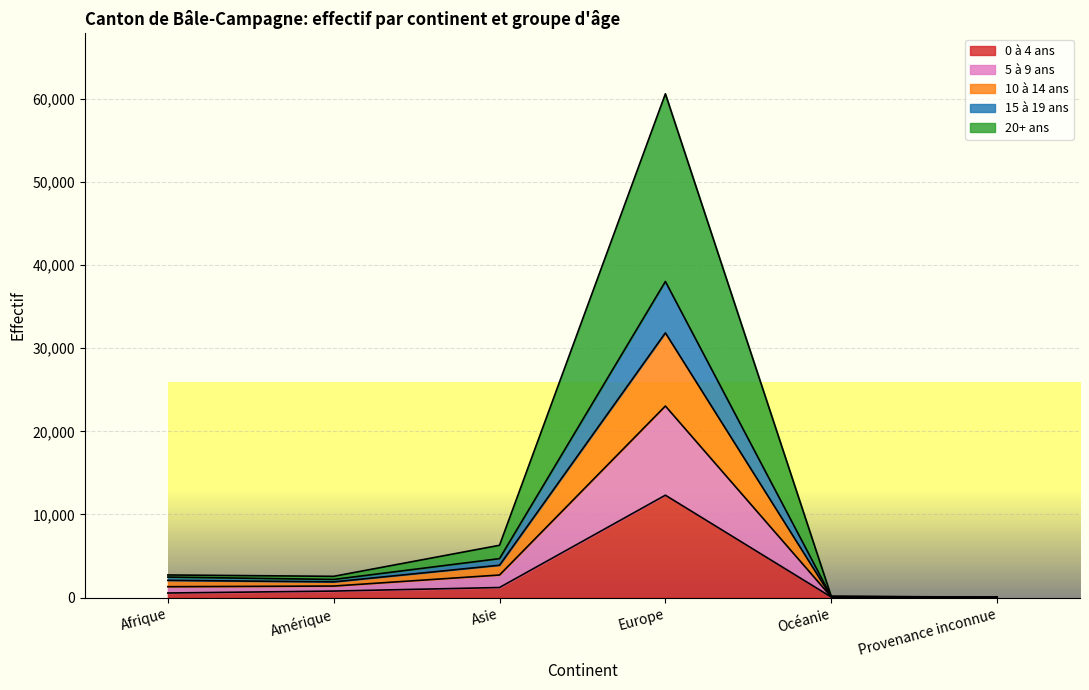

At which category is the sum across all series the highest?

Europe